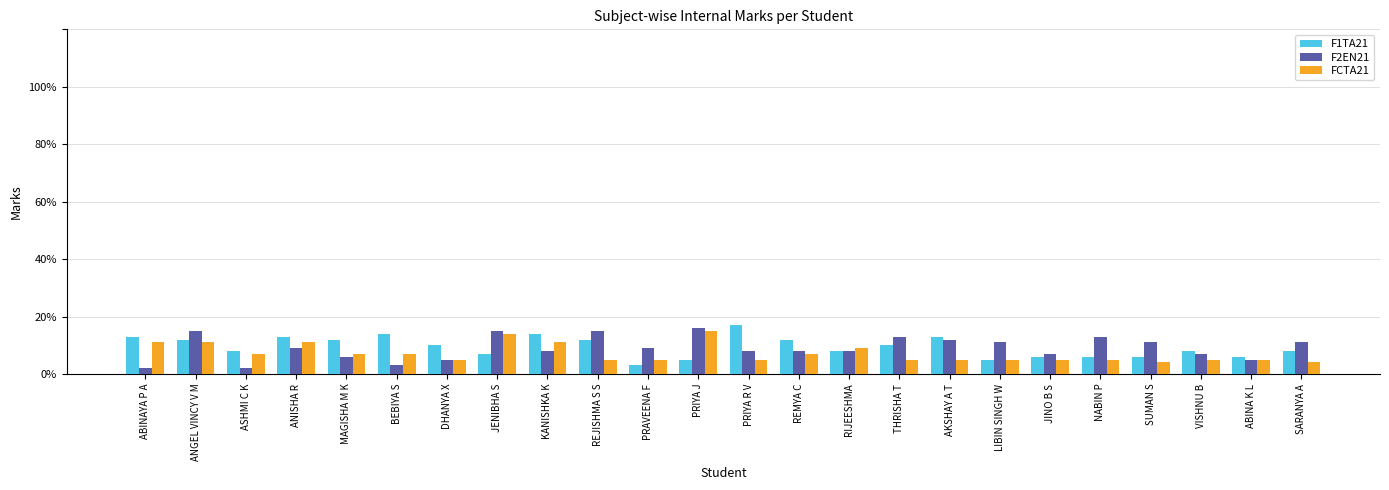

How many values in the F1TA21 series are below 10?

12